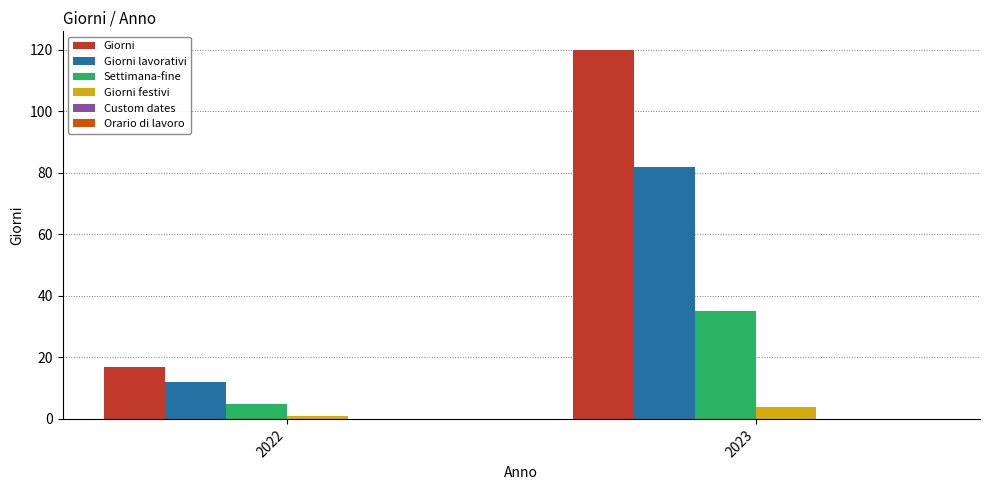

Reading left to right, extract all data points from this chart.

Giorni: 2022=17	2023=120
Giorni lavorativi: 2022=12	2023=82
Settimana-fine: 2022=5	2023=35
Giorni festivi: 2022=1	2023=4